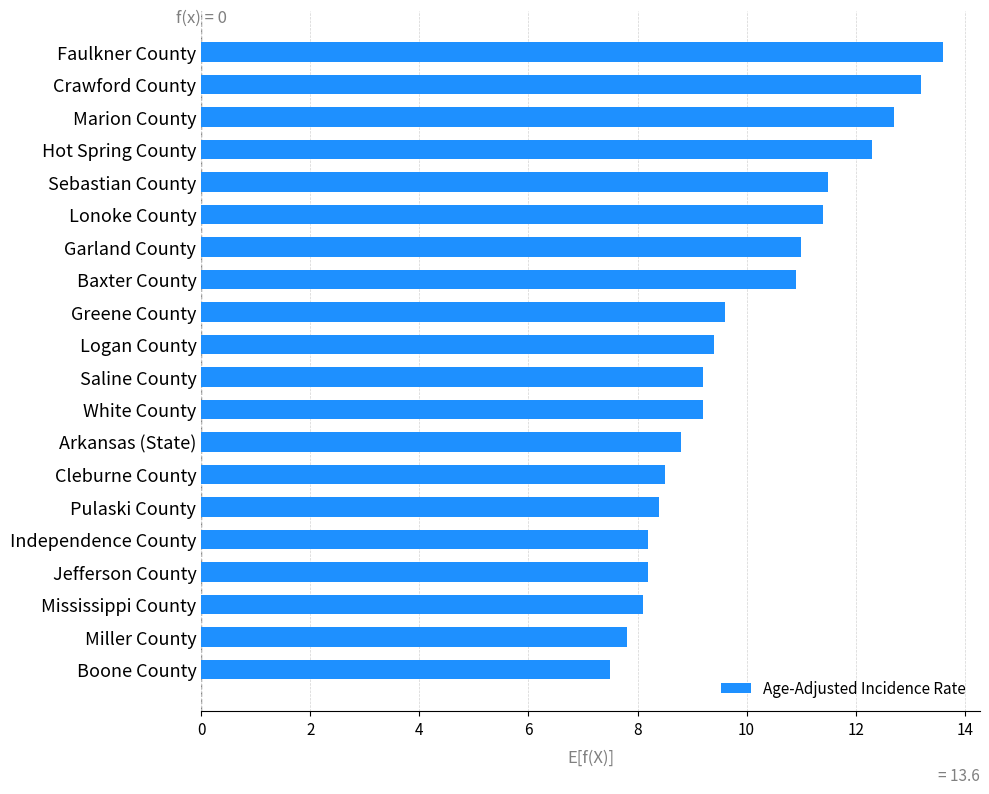

Reading bottom to top, what are all the values shown in this chart?

Boone County=7.5	Miller County=7.8	Mississippi County=8.1	Jefferson County=8.2	Independence County=8.2	Pulaski County=8.4	Cleburne County=8.5	Arkansas (State)=8.8	White County=9.2	Saline County=9.2	Logan County=9.4	Greene County=9.6	Baxter County=10.9	Garland County=11.0	Lonoke County=11.4	Sebastian County=11.5	Hot Spring County=12.3	Marion County=12.7	Crawford County=13.2	Faulkner County=13.6